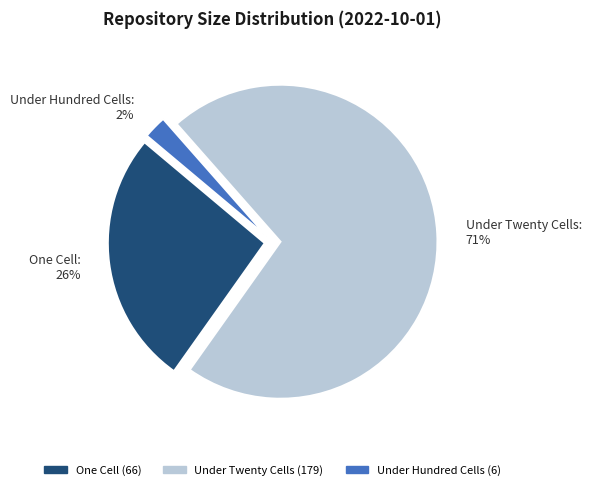

Is there any slice that represents more than half of the pie?

Yes